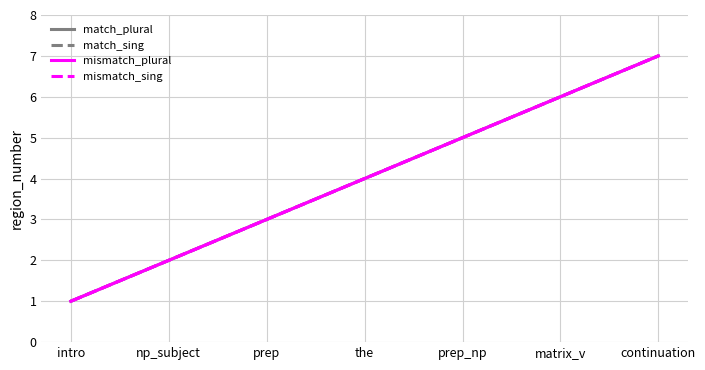

Is this an area chart (filled region under the line)?

No